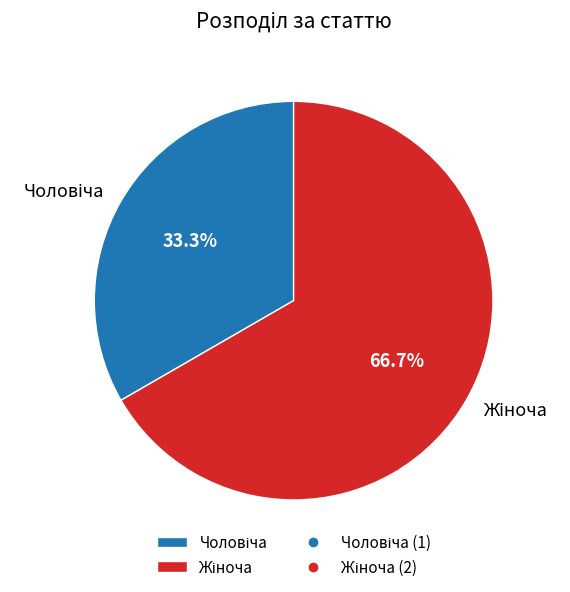

Which slice represents more than half of the pie?

Жіноча